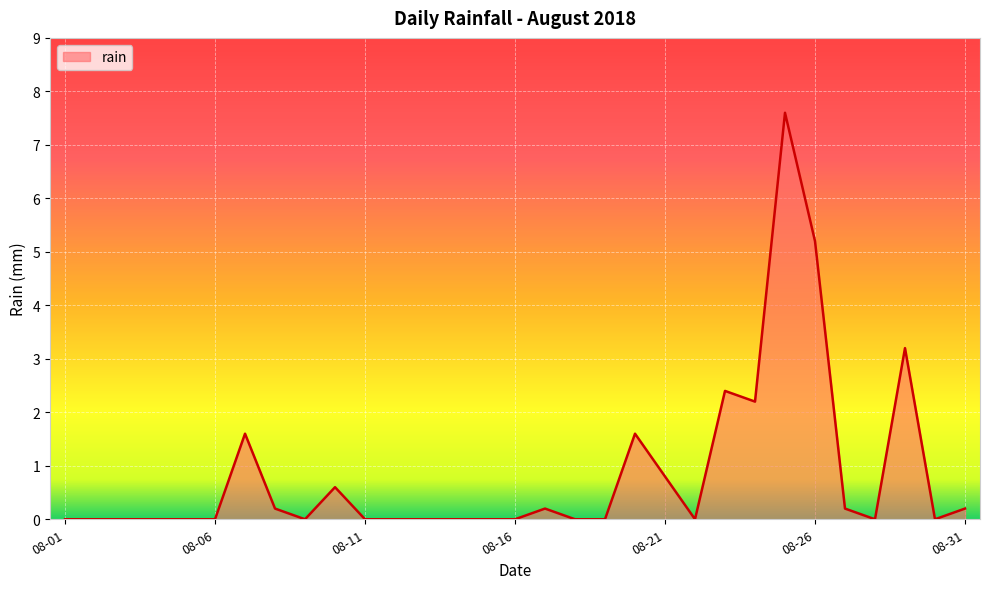

What is the greatest value displayed?

7.6